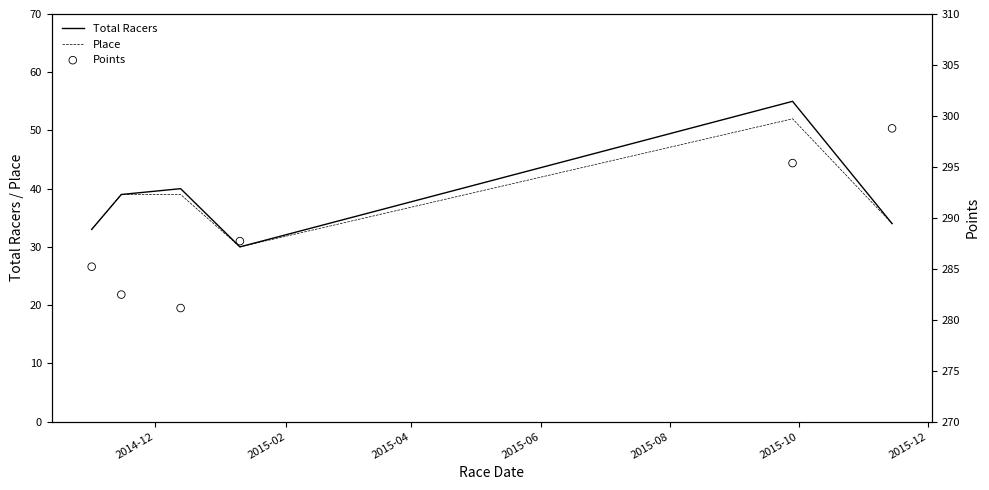

Which series reaches the minimum Y coordinate?

Total Racers